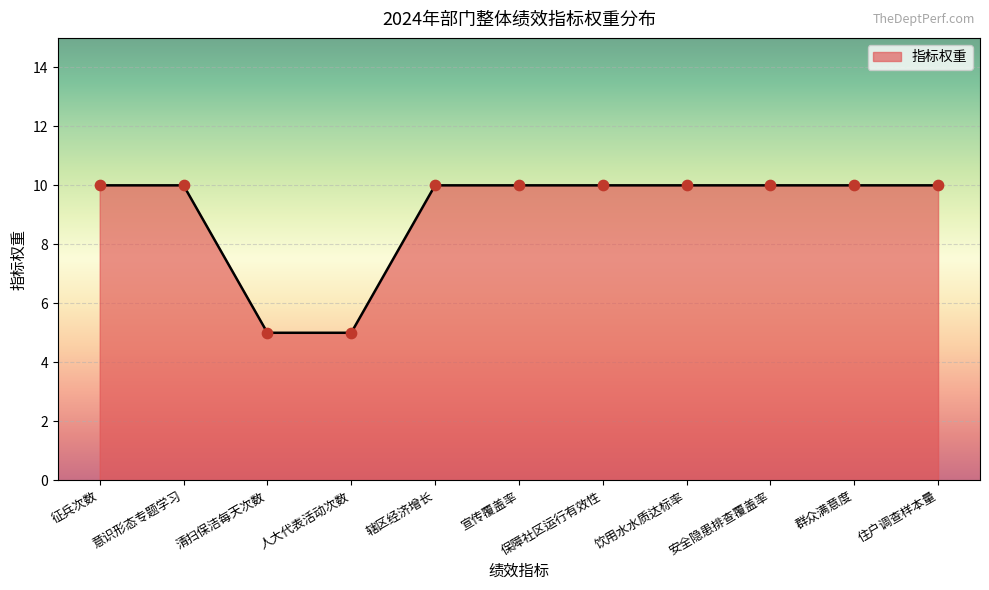

What is the change in value from 意识形态专题学习 to 清扫保洁每天次数?

-5